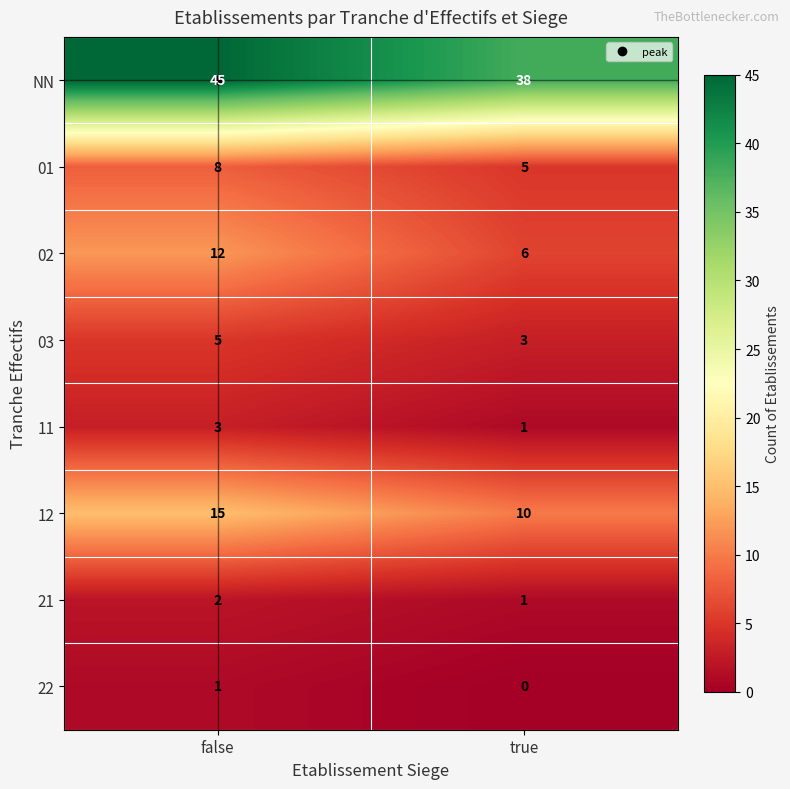

What is the average value of the 02 series?

9